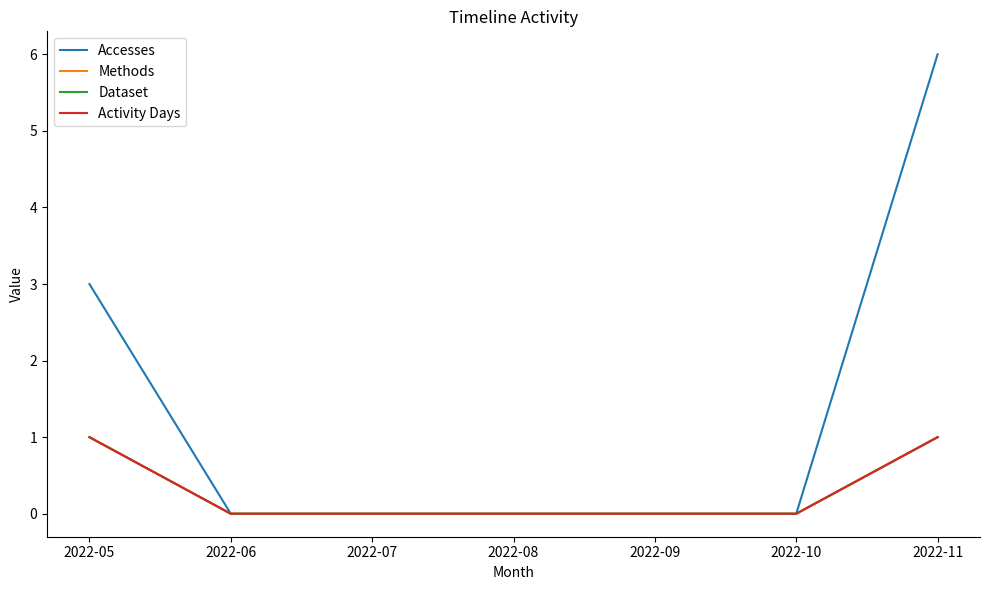

Does the chart display data point markers on the line(s)?

No